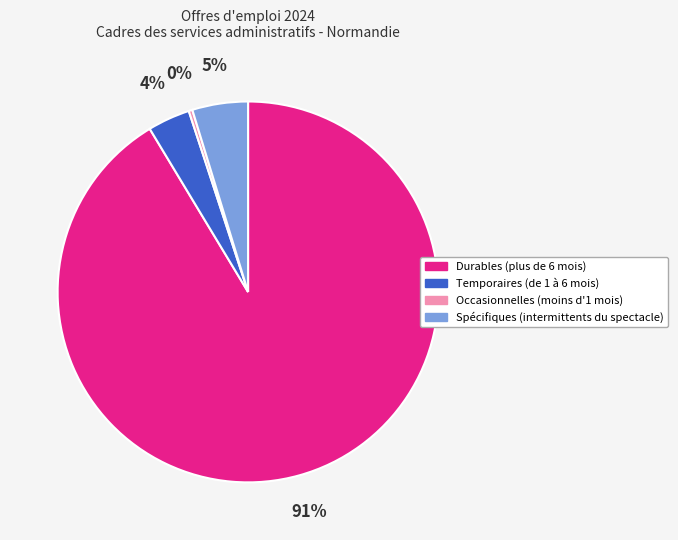

What is the ratio of the value at Spécifiques (intermittents du spectacle) to the value at Occasionnelles (moins d'1 mois)?

15.2